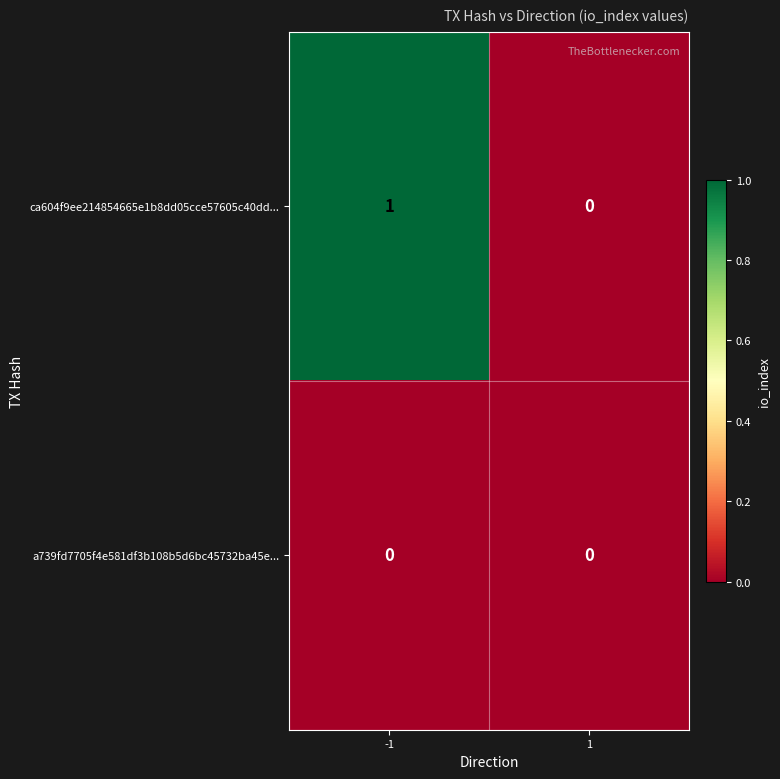

True or false: a739fd7705f4e581df3b108b5d6bc45732ba45e... has a value of 0 at -1.

True